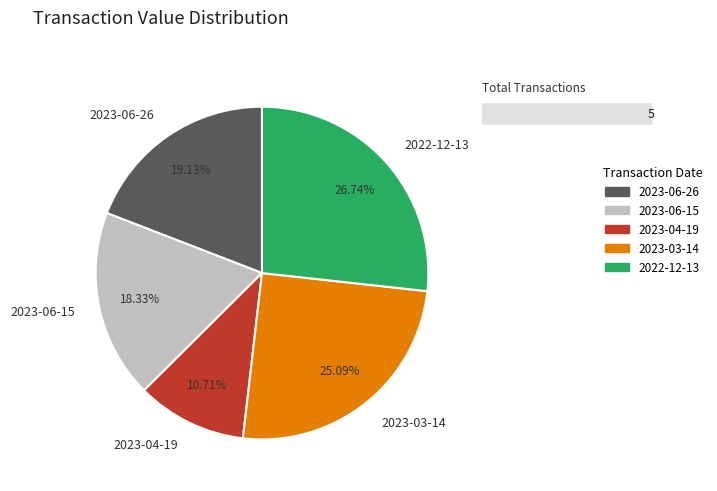

What is the ratio of the value at 2022-12-13 to the value at 2023-03-14?

1.1